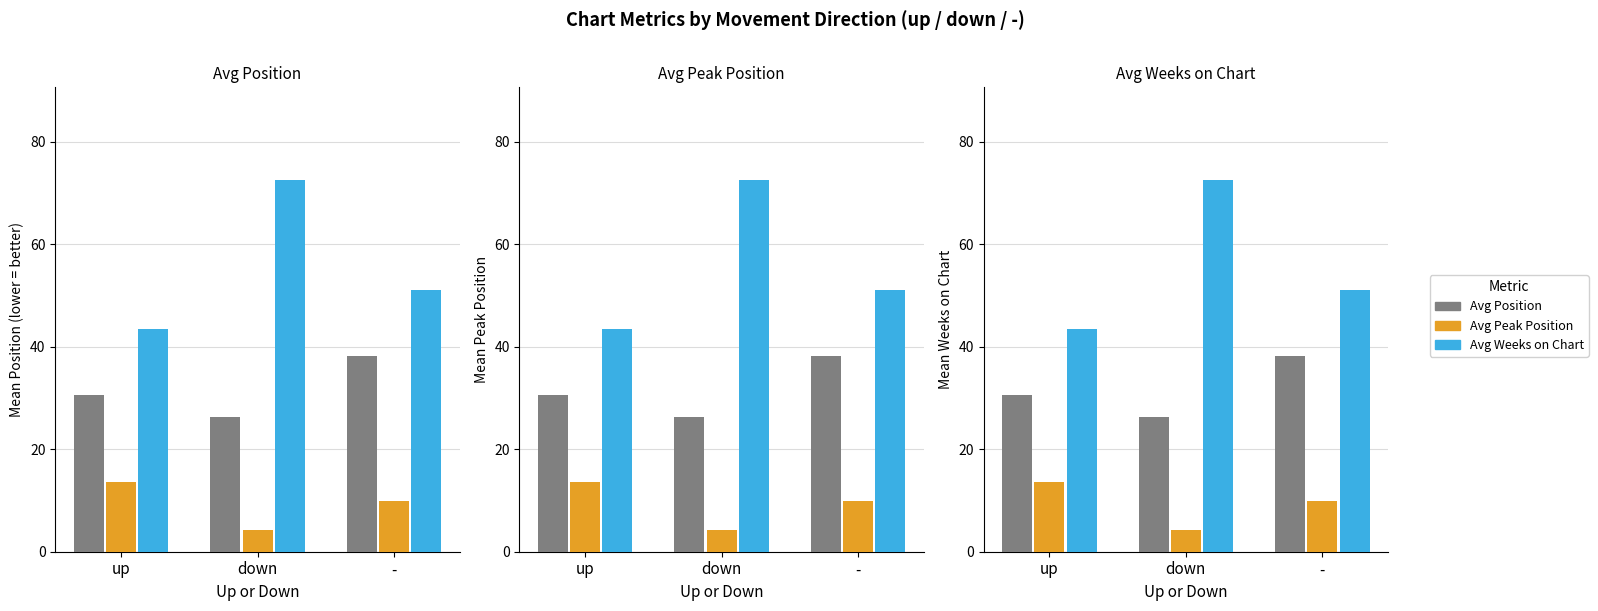

What is the difference between the Avg Peak Position values at - and down?

5.5